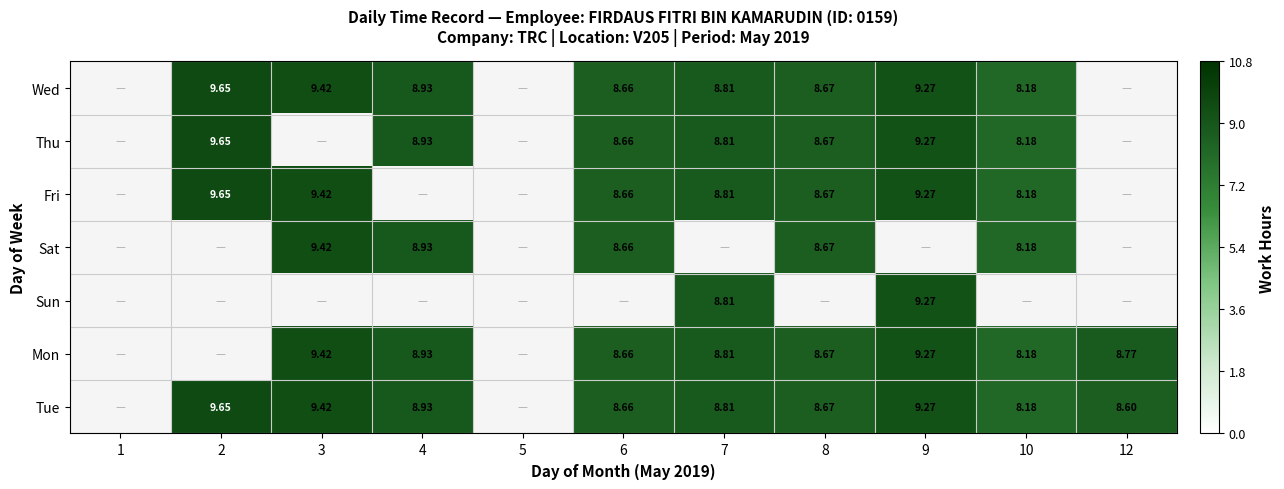

Which label corresponds to the largest value in the chart?

2